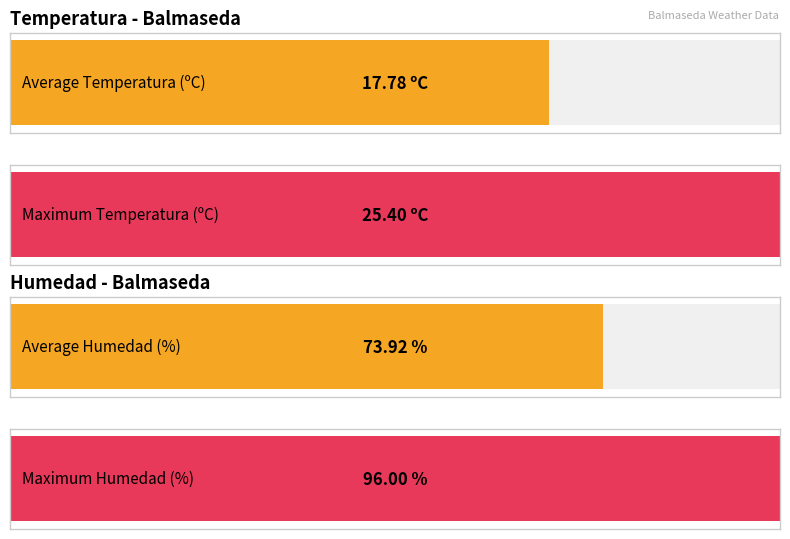

Rank the series by their maximum value, from lowest to highest.

Temperature (ºC), Humedad (%)